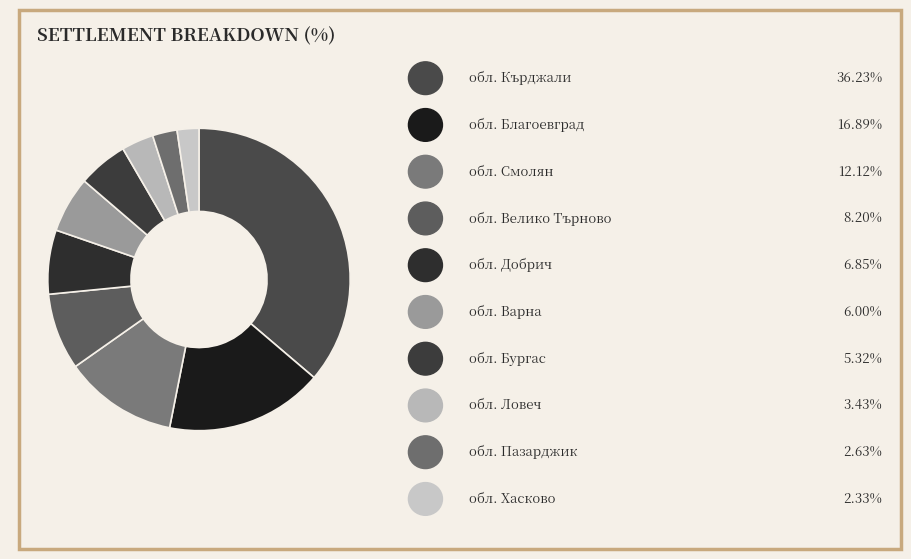

How many slices are in this pie chart?

10